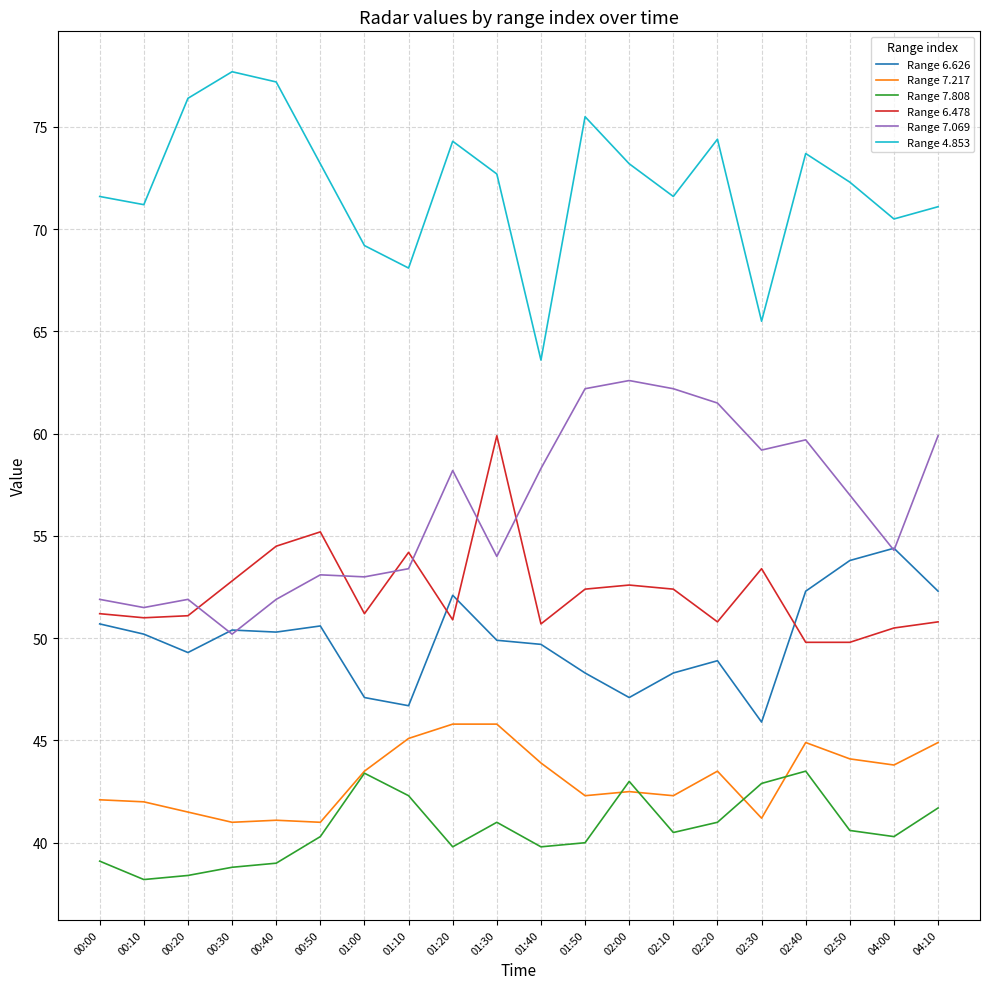

Is this an area chart (filled region under the line)?

No